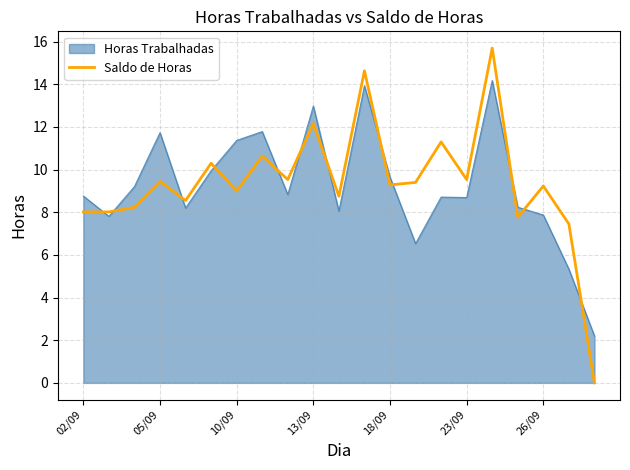

What is the maximum value shown in the chart?

15.7